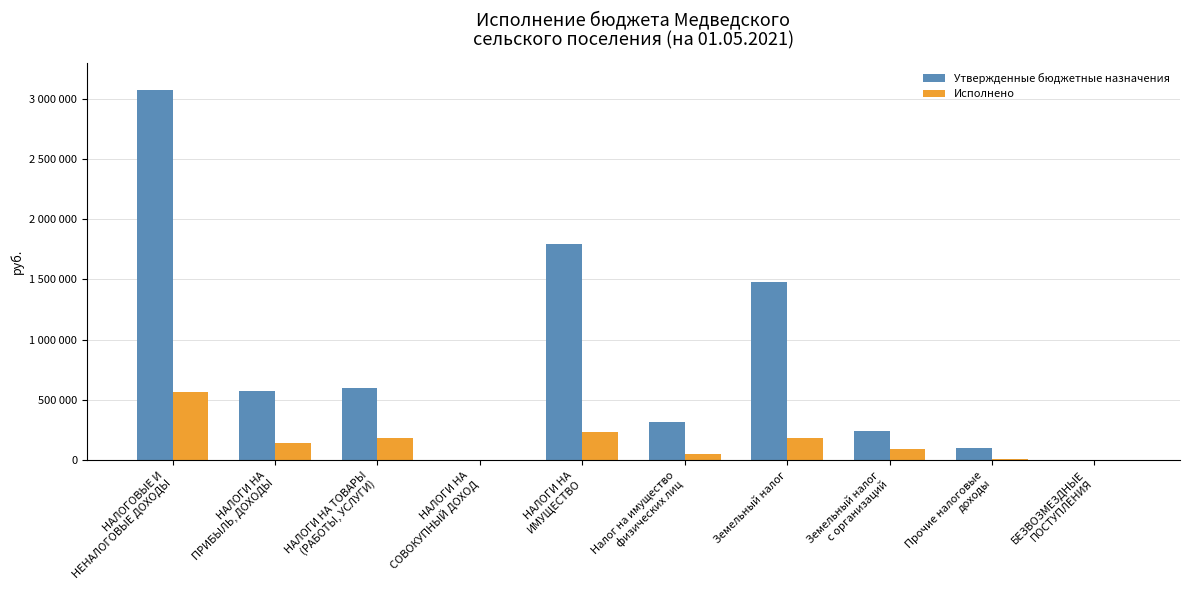

List the series in order of their peak value, highest first.

Утвержденные бюджетные назначения, Исполнено